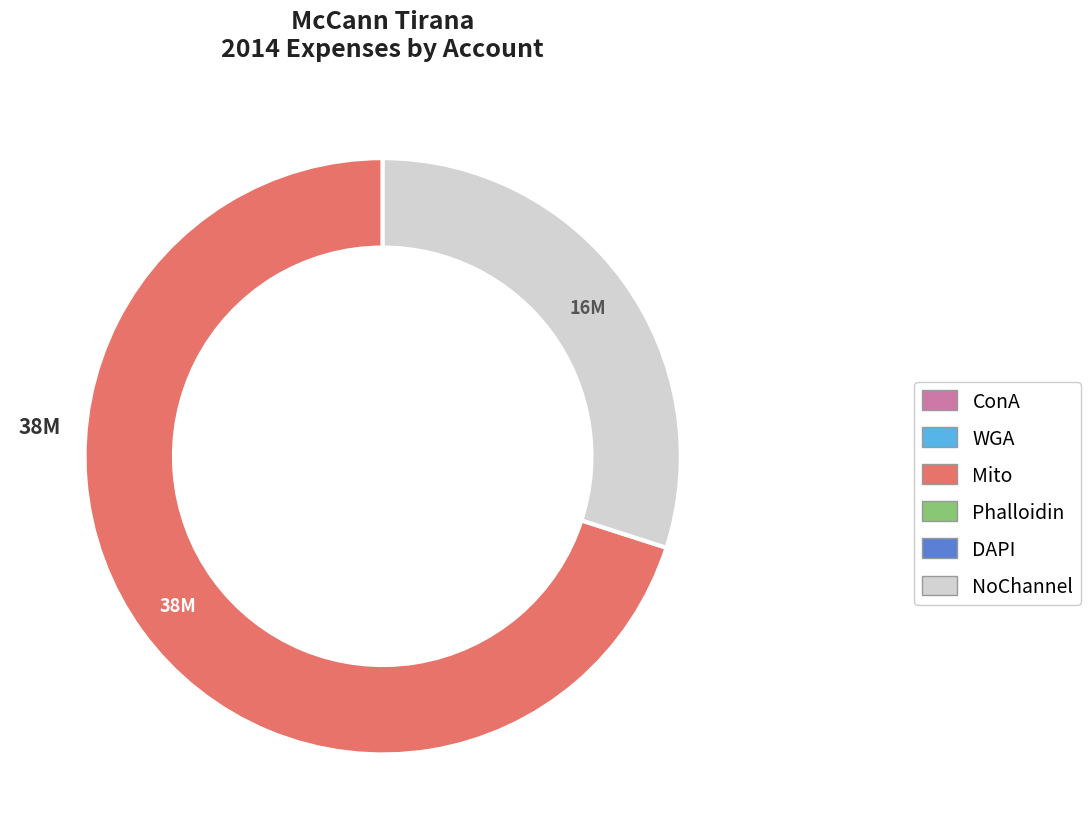

Is there any slice that represents more than half of the pie?

Yes